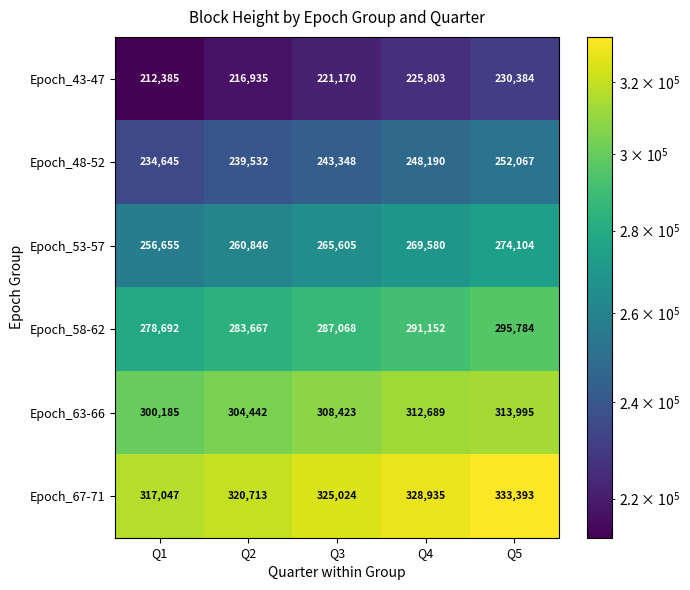

What is the smallest value displayed?

212385